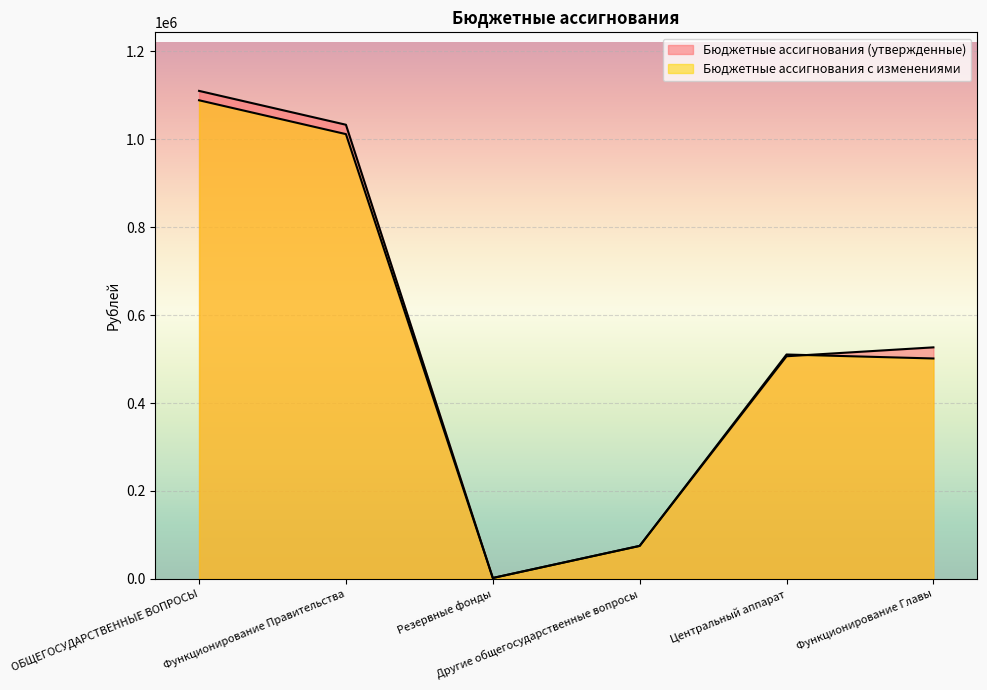

Which series has the widest spread of values?

Бюджетные ассигнования (утвержденные)